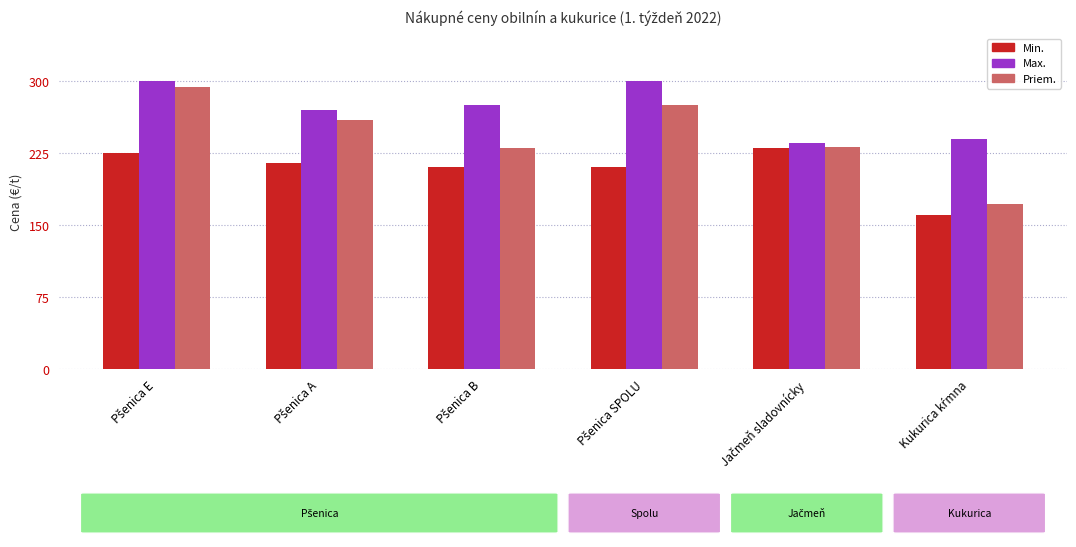

What is the greatest value displayed?

300.0